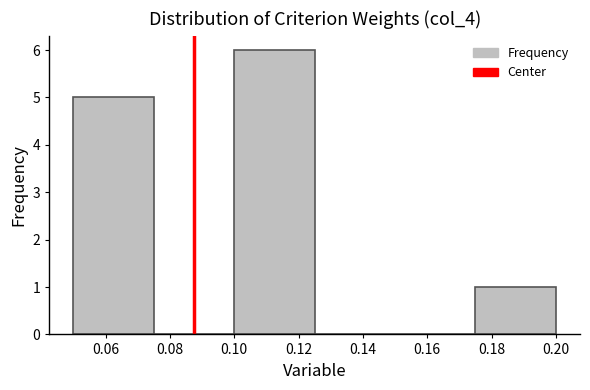

Which range on the x-axis has the tallest bar?

0.100 to 0.125